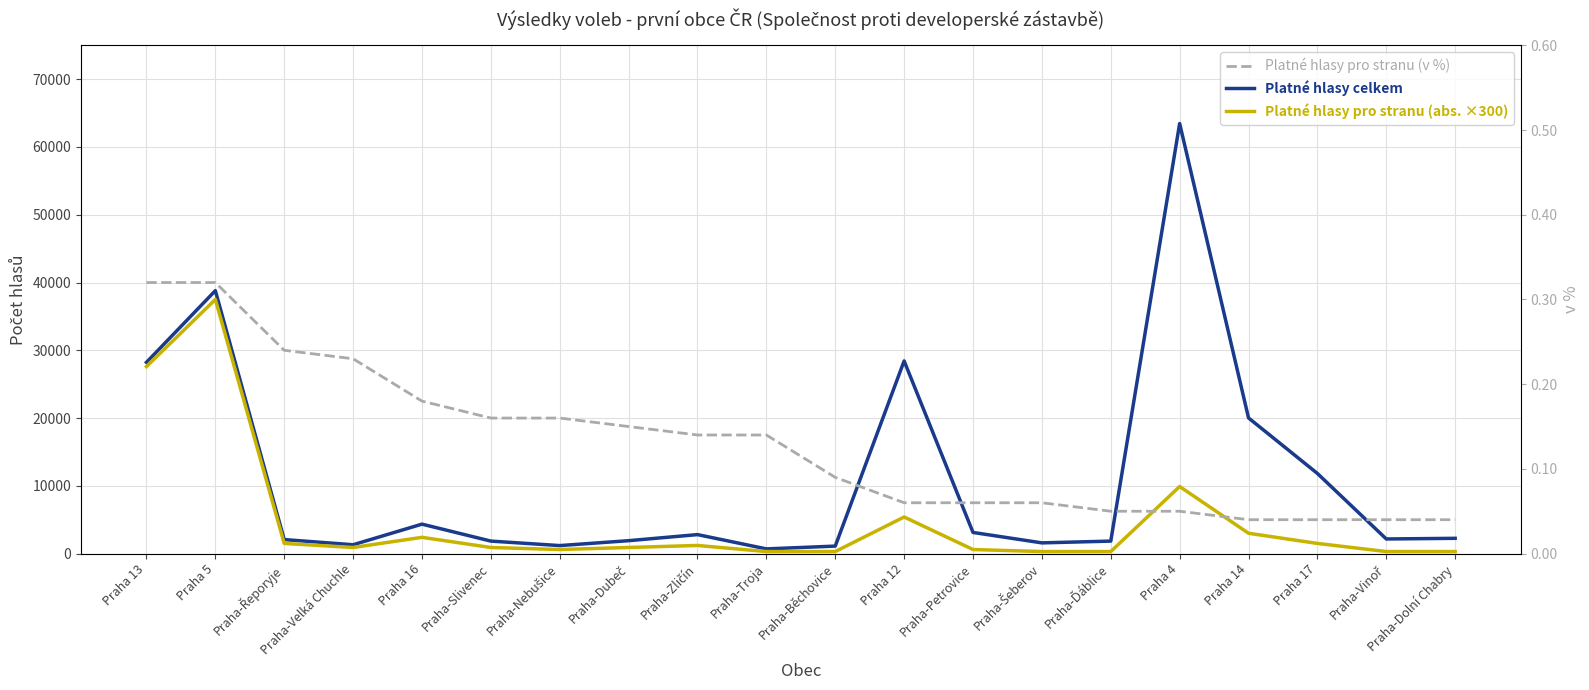

What is the sum of the Platné hlasy pro stranu (v %) values at Praha-Velká Chuchle and Praha 4?

0.3